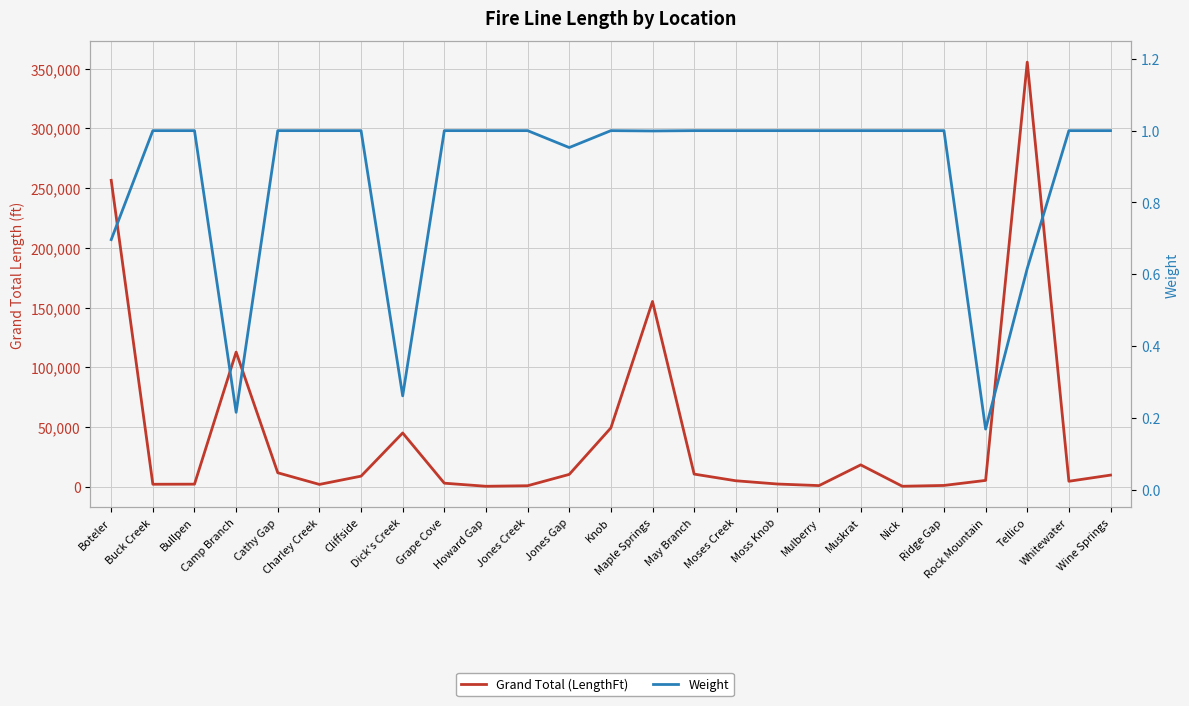

What is the total value across all series at Mulberry?

986.0